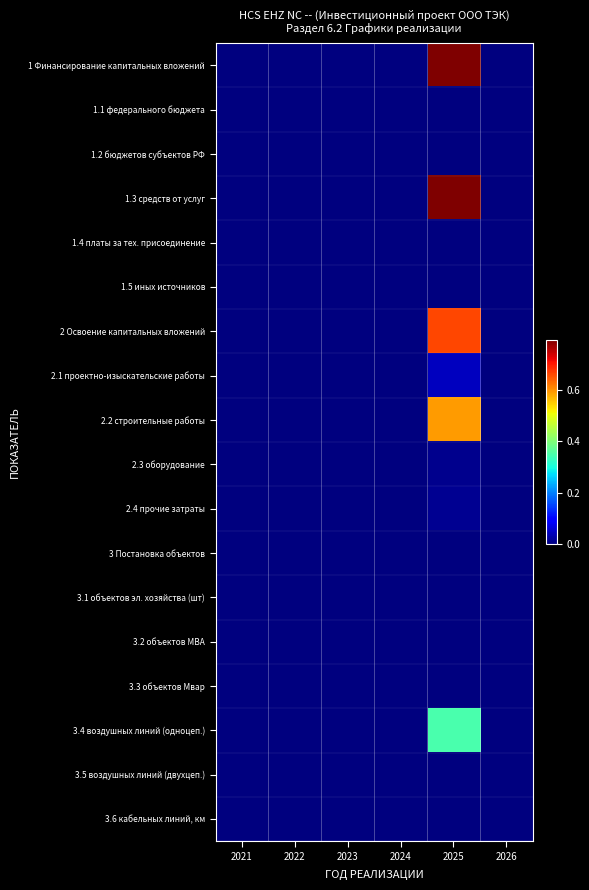

At which category is the sum across all series the highest?

2025